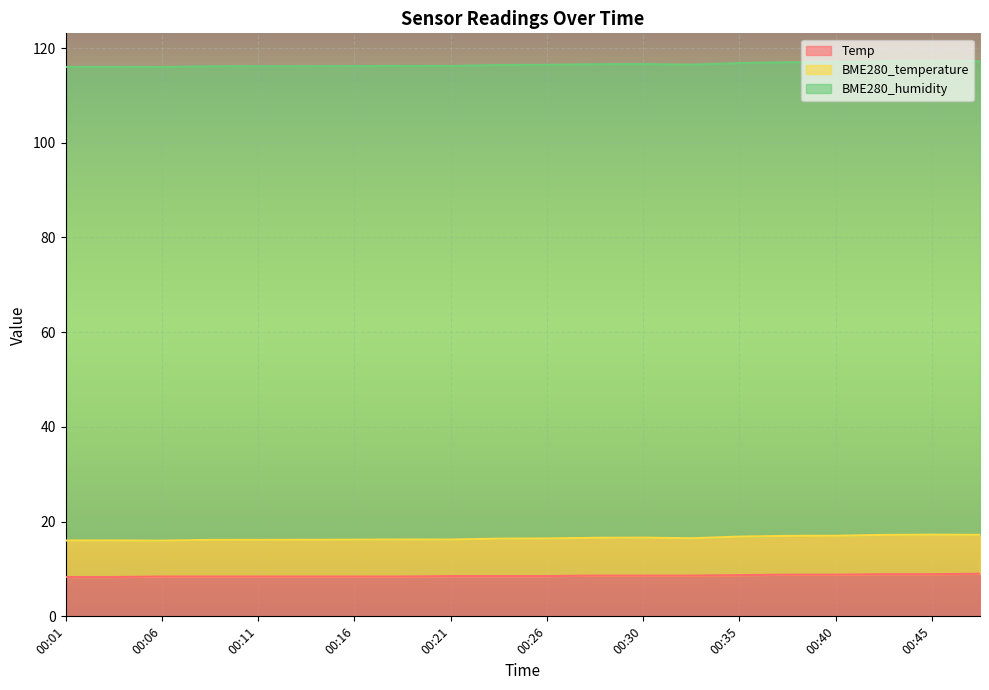

What is the value of the Temp point at the 10th from the left?

8.5